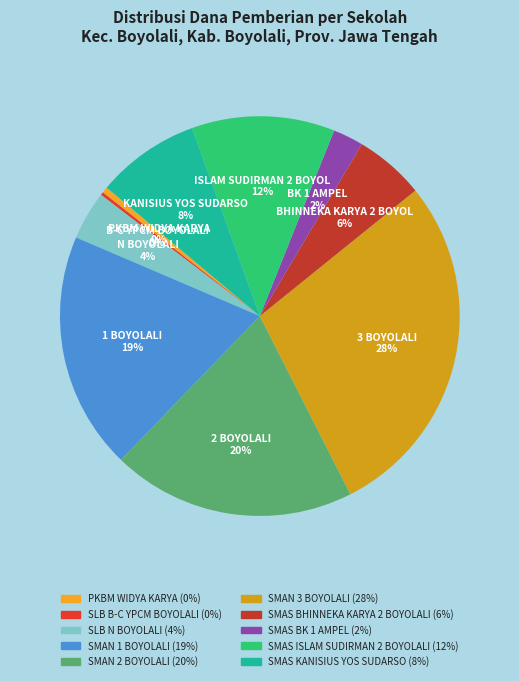

Count the number of slices in the pie.

10